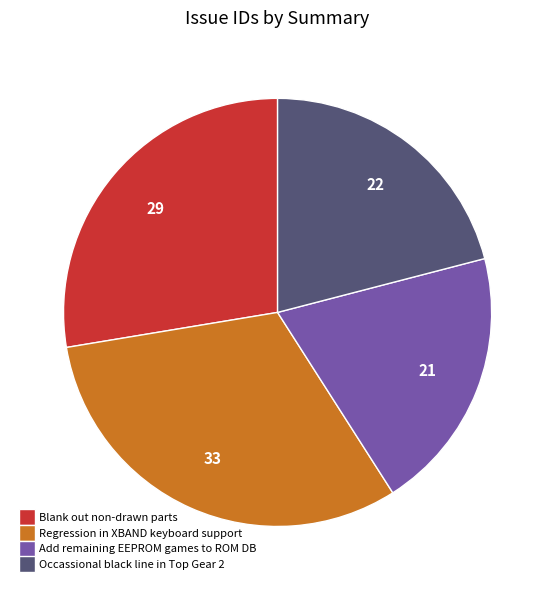

Is there a majority slice in this chart?

No